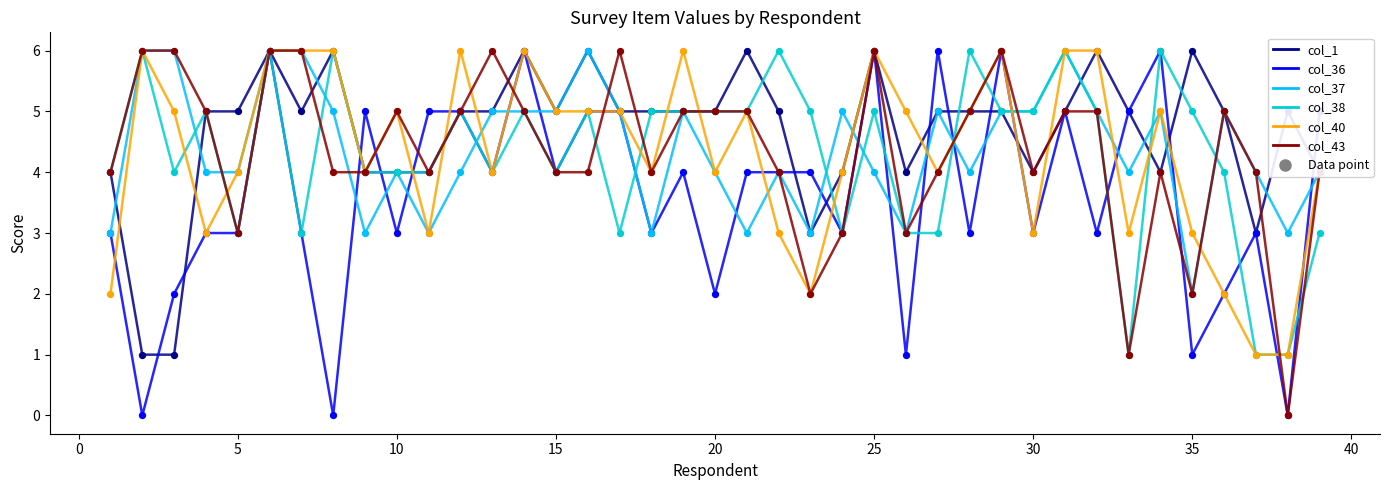

What is the maximum value for col_37?

6